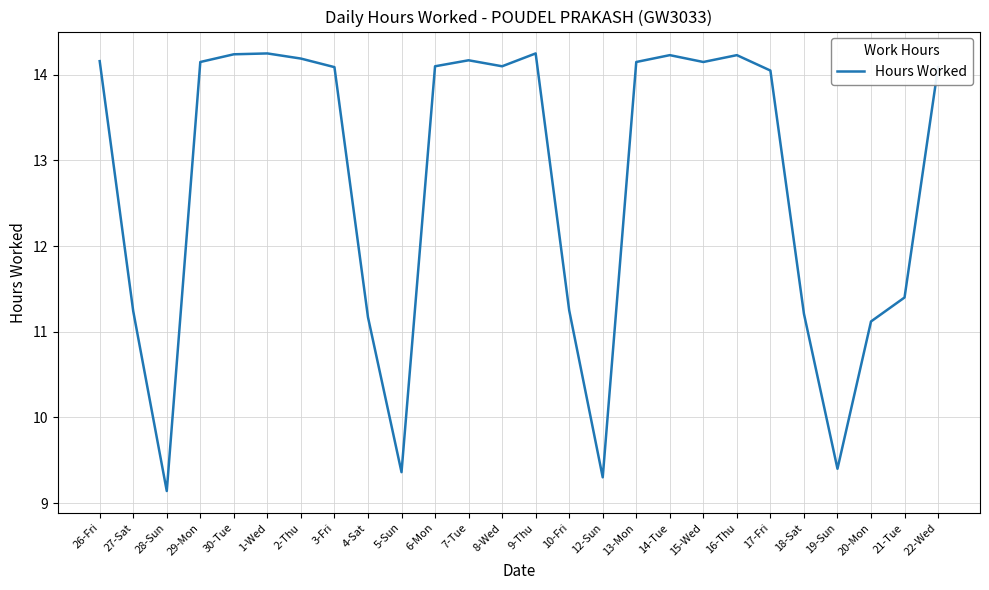

True or false: the data shows 14.2 at 7-Tue.

True